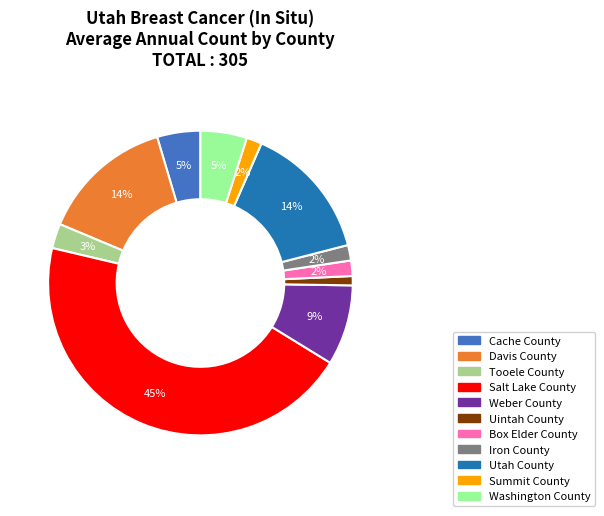

To the nearest percent, what is the average slice percentage?

9%